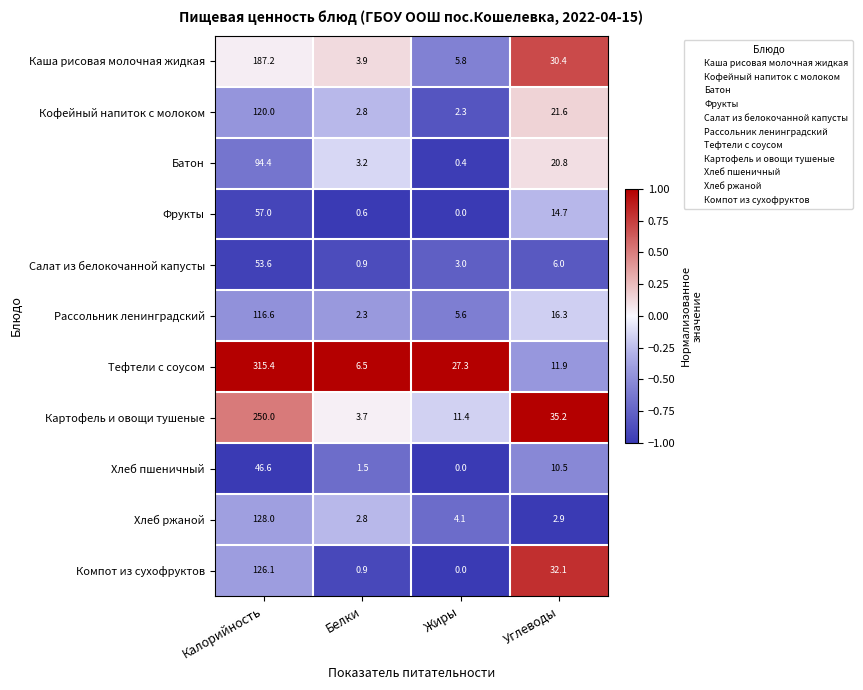

What is the maximum value shown in the chart?

315.4